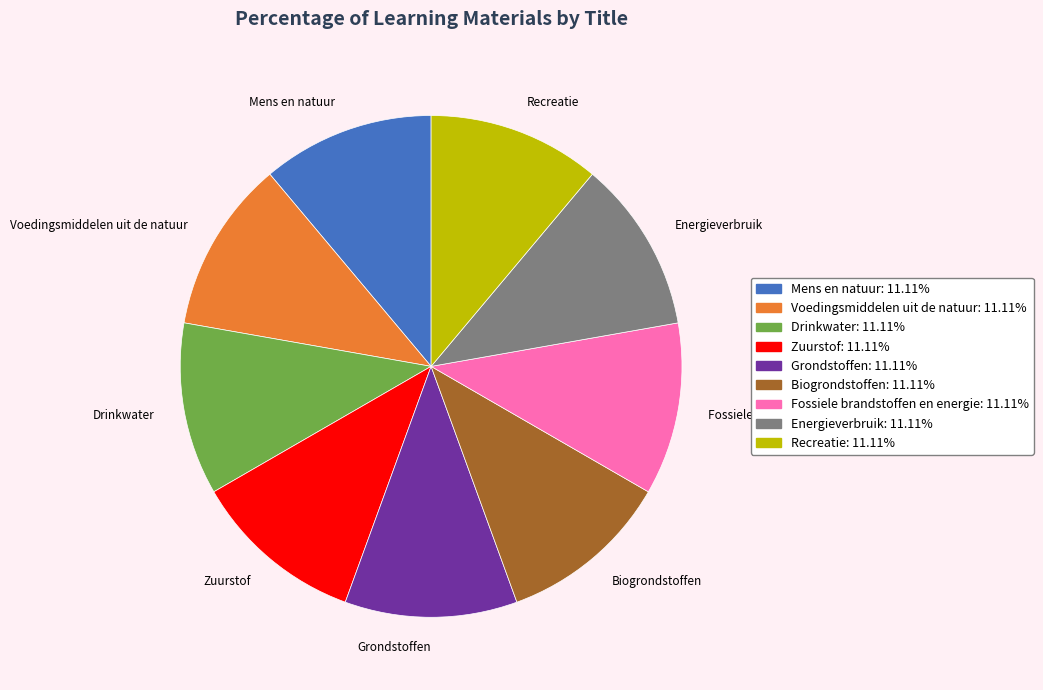

The Voedingsmiddelen uit de natuur slice represents 11% of the pie. True or false?

True